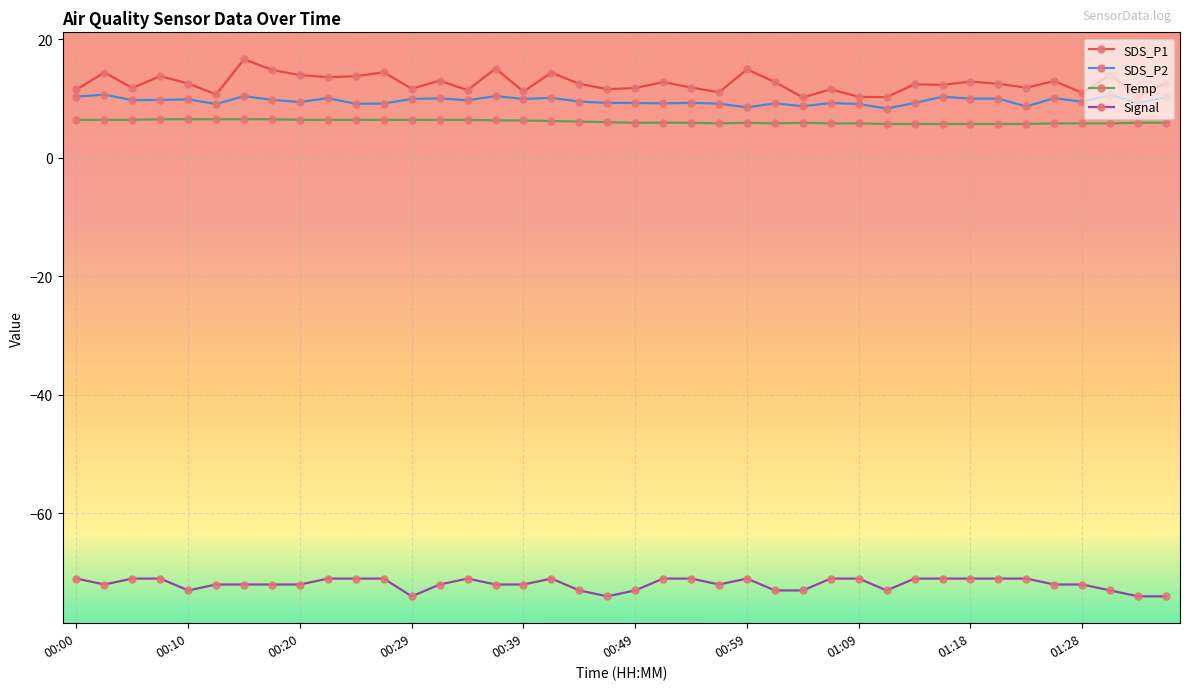

What is the highest value of the SDS_P2 series?

10.7